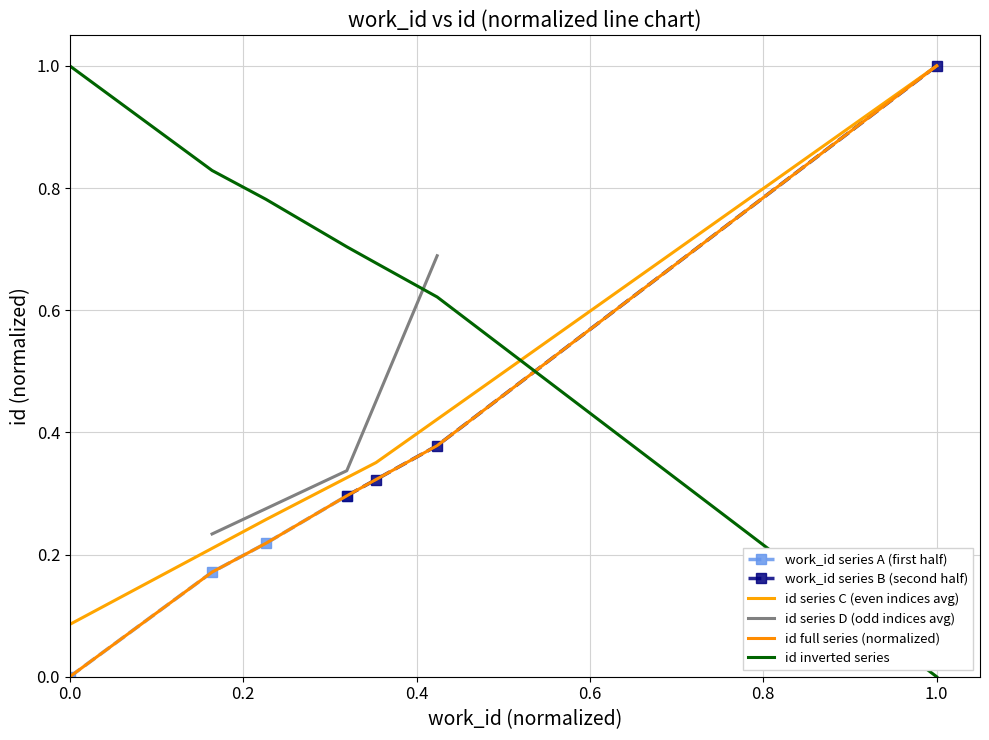

Is this an area chart (filled region under the line)?

No